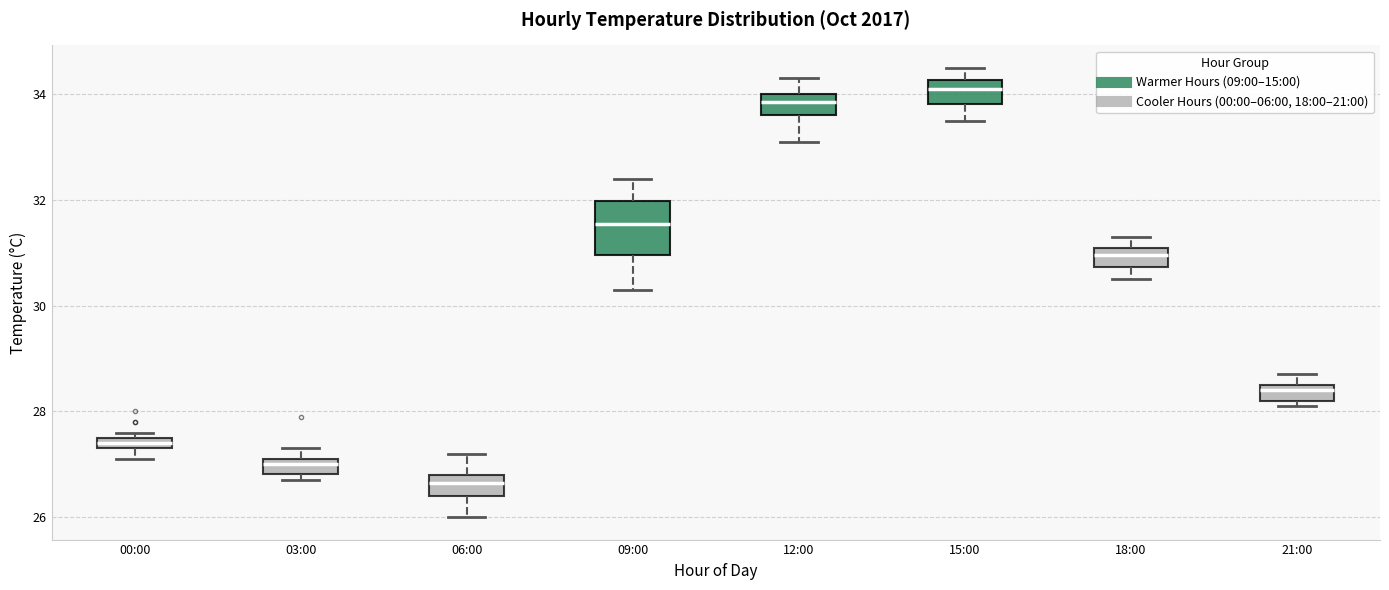

Where does the median line of the box for 03:00 sit on the y-axis? The values are not printed on the chart, so give them approximately, as read against the axis.

27.0